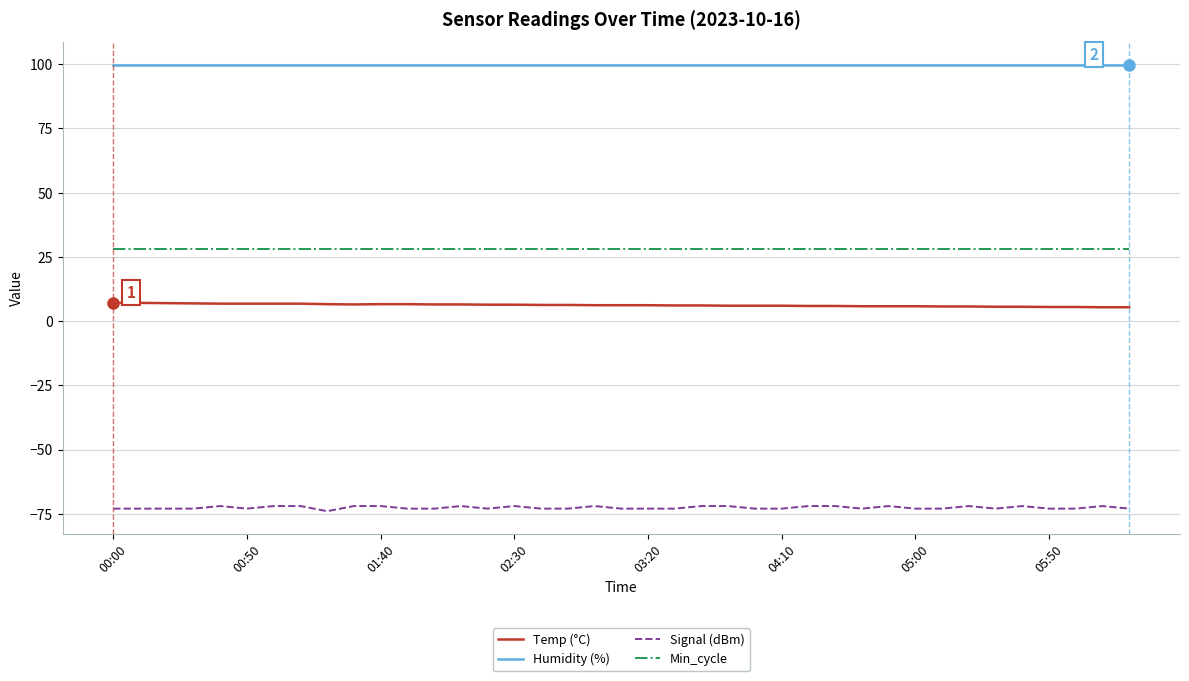

How many lines are shown in the chart?

4